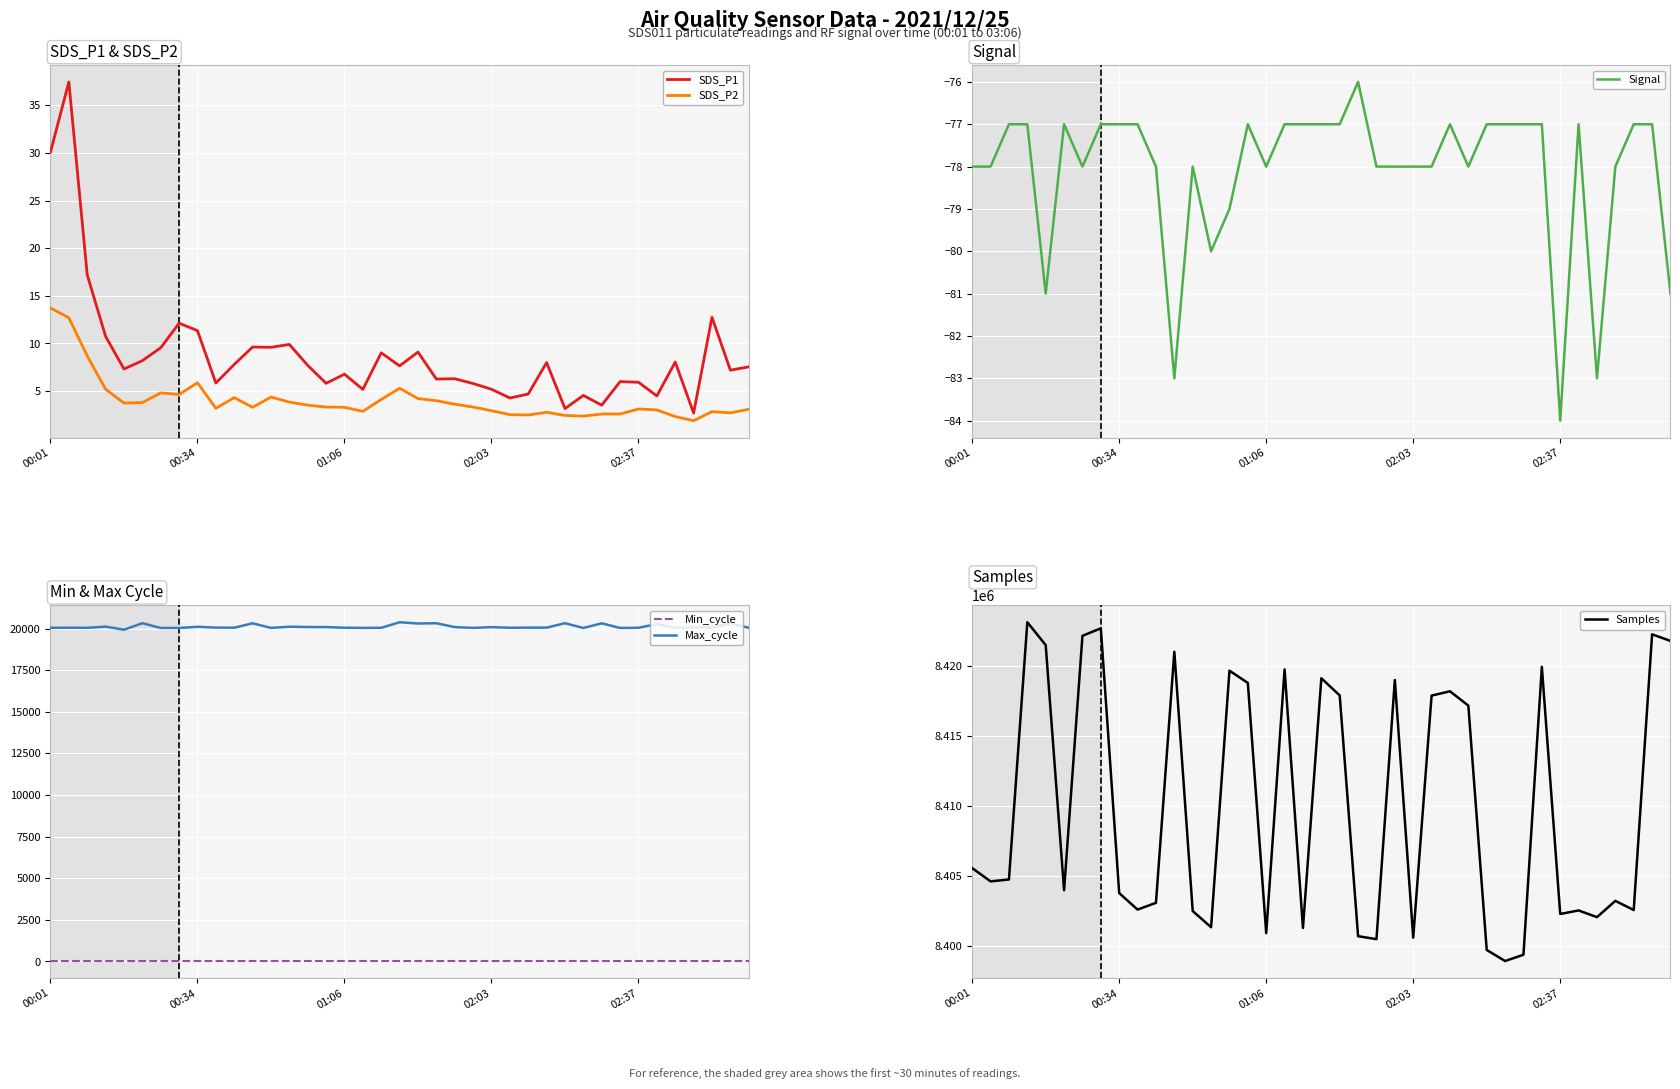

True or false: SDS_P1 and Signal intersect in this chart.

False